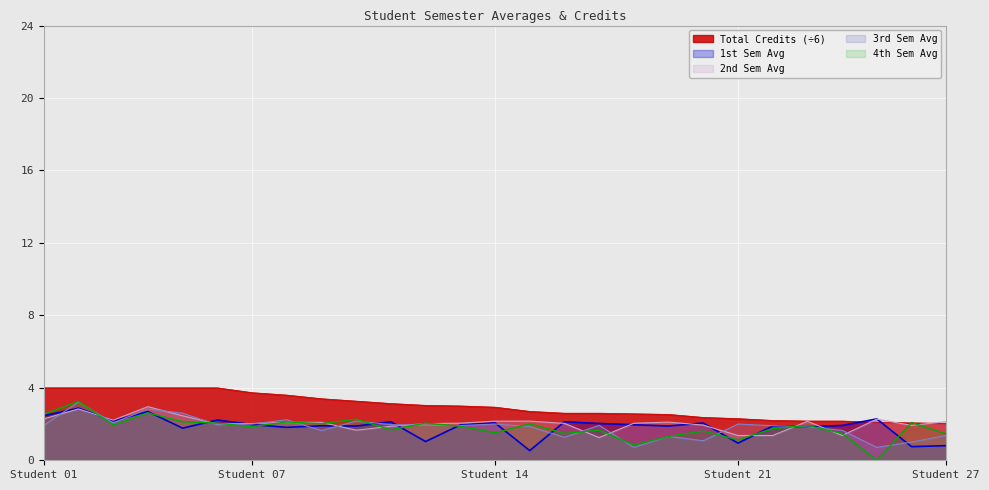

At which label is 2nd Sem Avg closest to 10?

6